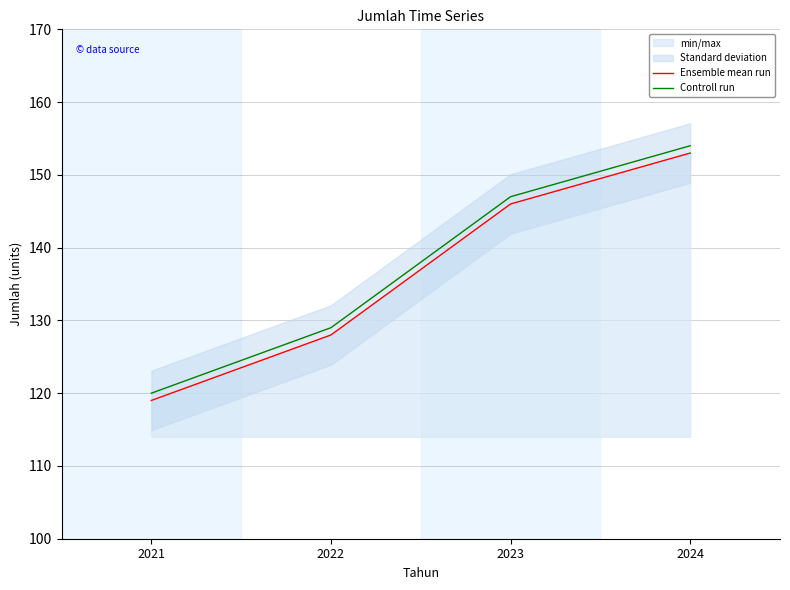

True or false: Controll run has a value of 120 at 2021.

True